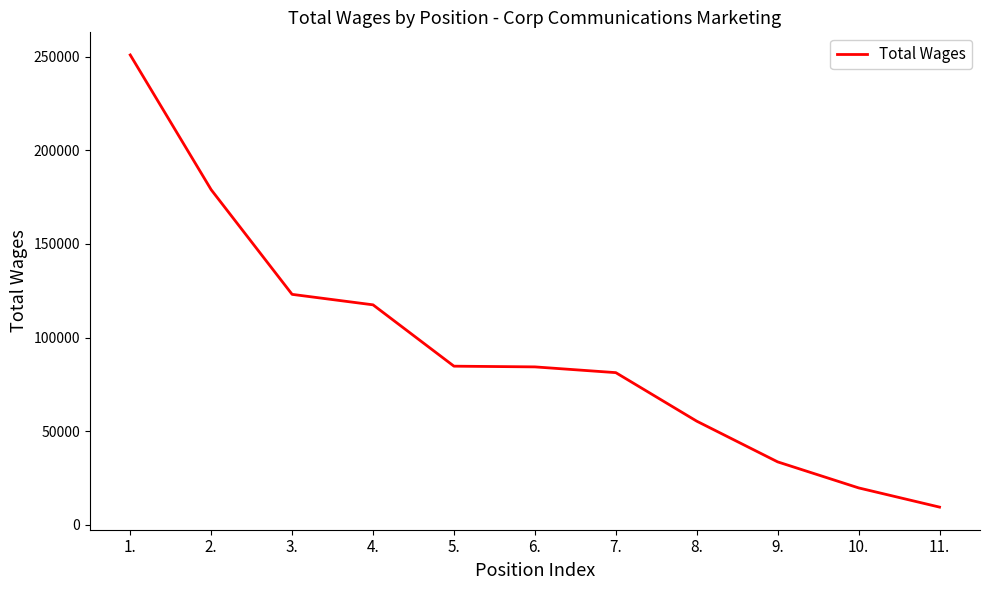

Which category has the highest value across all series?

1.